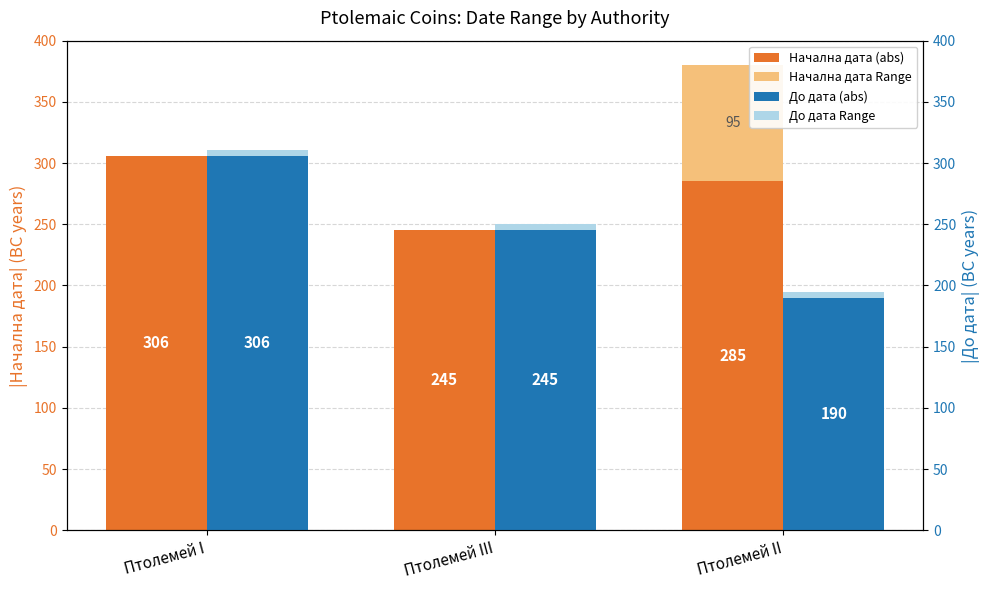

What is the label of the 3rd bar from the right?

Птолемей I